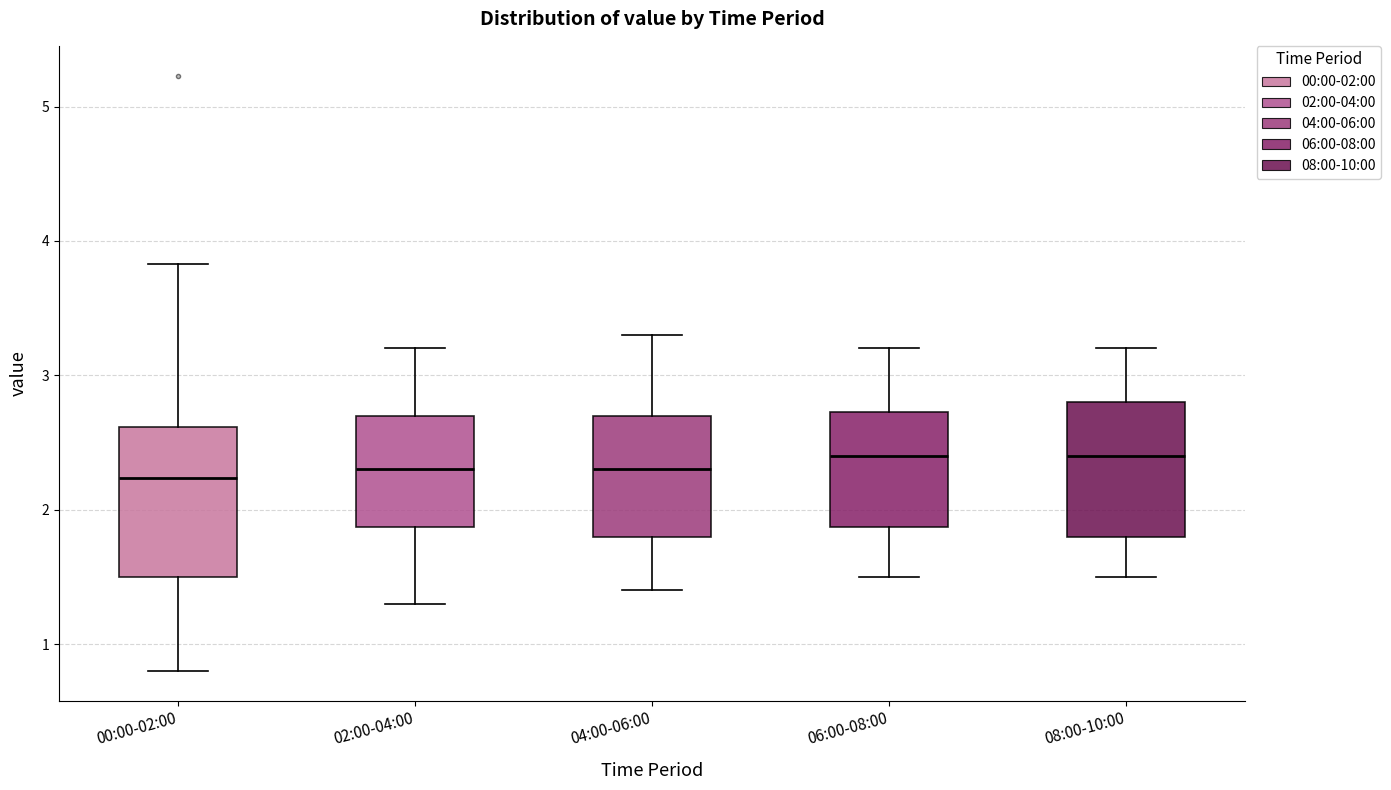

Reading left to right, transcribe this box plot: for each box, give where its median line is, the range the box spans, and where its two whiskers end, as read against the y-axis. The values are not printed on the chart, so give them approximately, as read against the axis.

00:00-02:00: median 2.2, box 1.5 to 2.6, whiskers 0.8 to 3.8
02:00-04:00: median 2.3, box 1.9 to 2.7, whiskers 1.3 to 3.2
04:00-06:00: median 2.3, box 1.8 to 2.7, whiskers 1.4 to 3.3
06:00-08:00: median 2.4, box 1.9 to 2.7, whiskers 1.5 to 3.2
08:00-10:00: median 2.4, box 1.8 to 2.8, whiskers 1.5 to 3.2